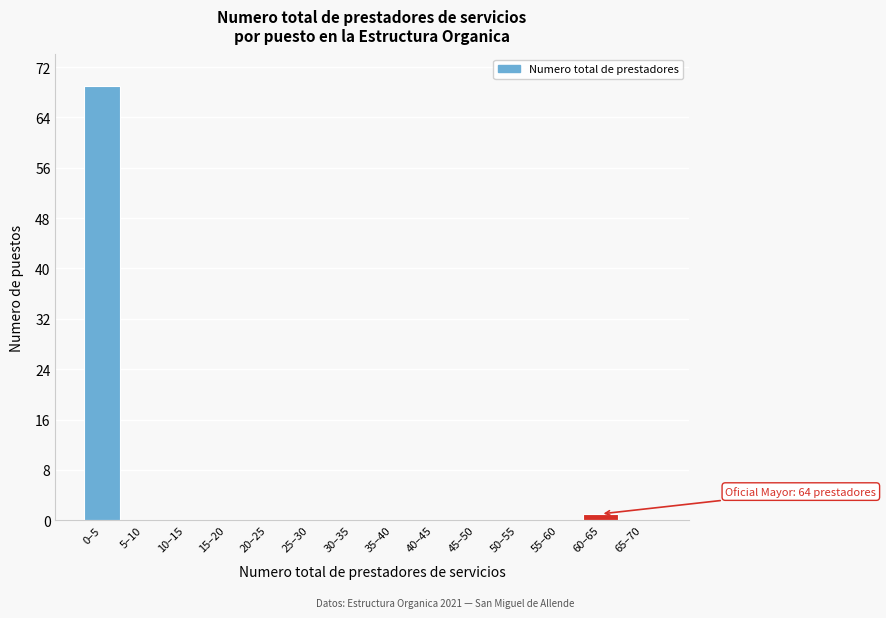

Reading left to right, transcribe all the data shown in this chart.

0–5=69	5–10=0	10–15=0	15–20=0	20–25=0	25–30=0	30–35=0	35–40=0	40–45=0	45–50=0	50–55=0	55–60=0	60–65=1	65–70=0